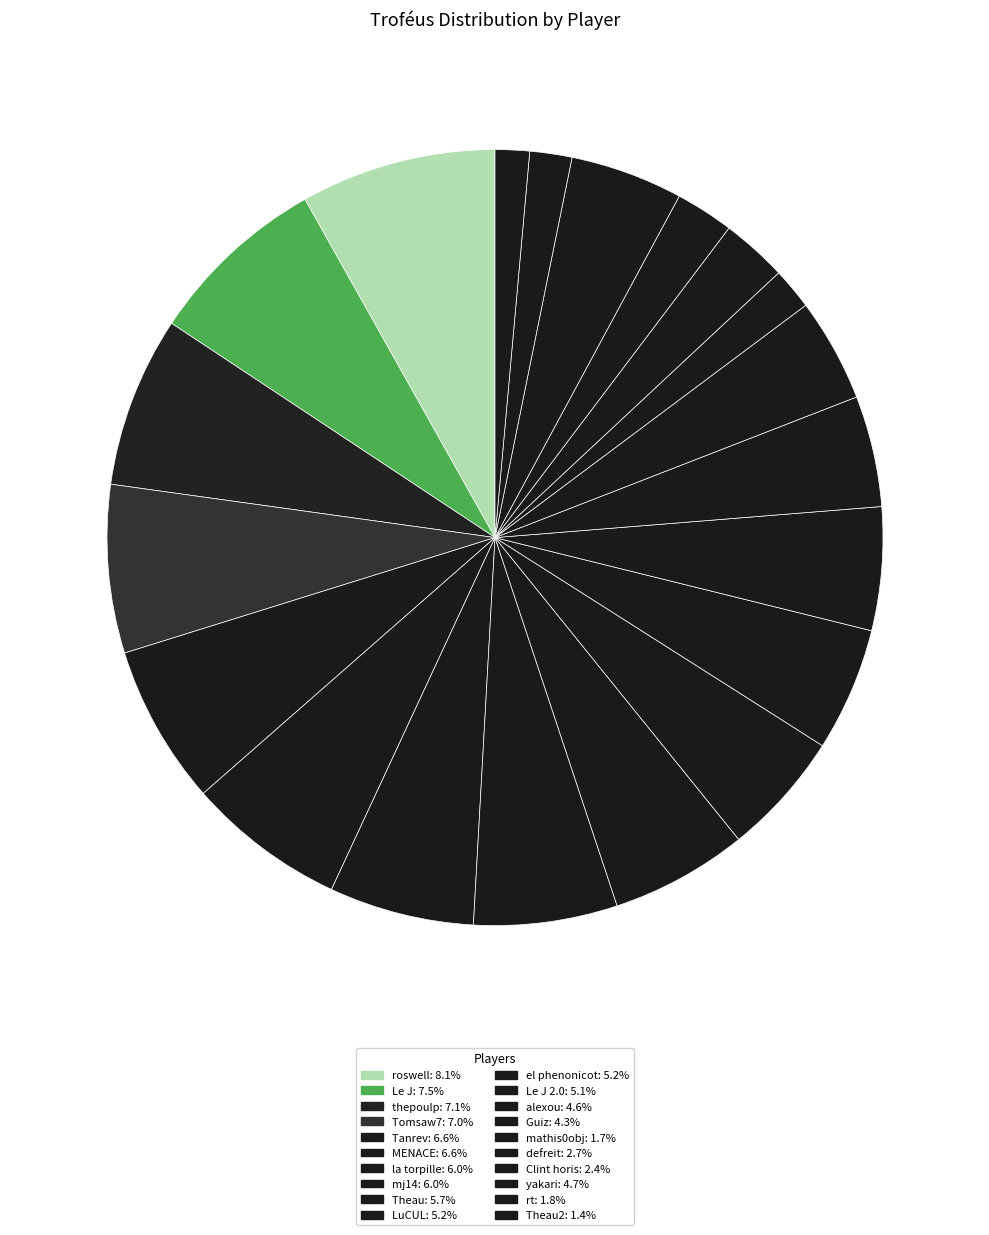

How many segments does this pie chart have?

20